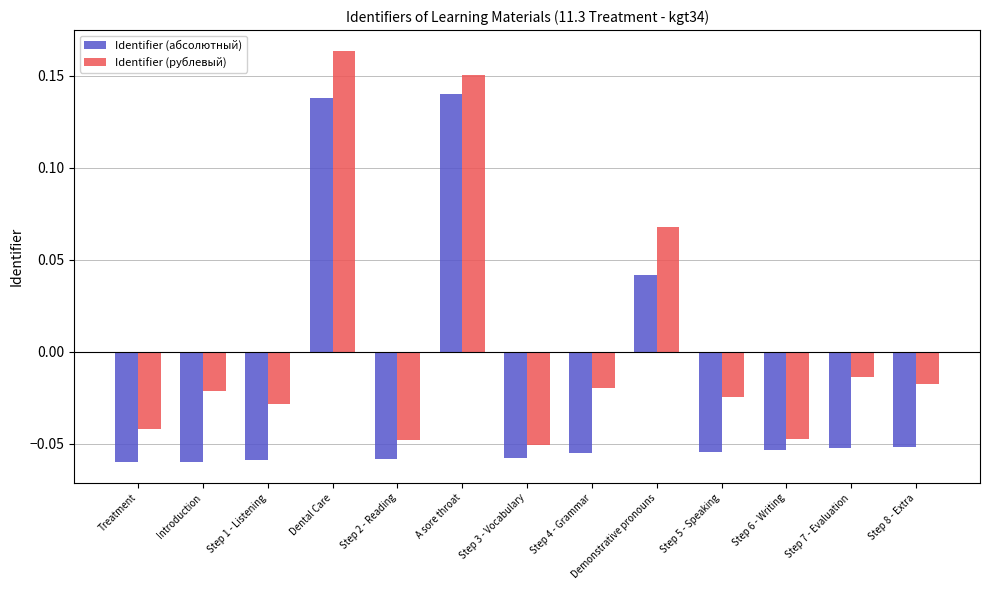

What position from the left is A sore throat?

6